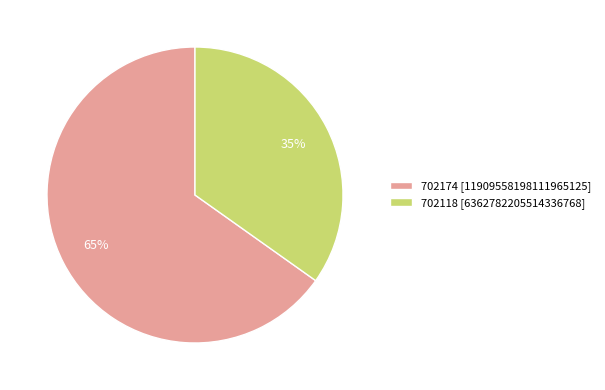

Combined, do 702174 [11909558198111965125] and 702118 [6362782205514336768] account for over 50%?

Yes